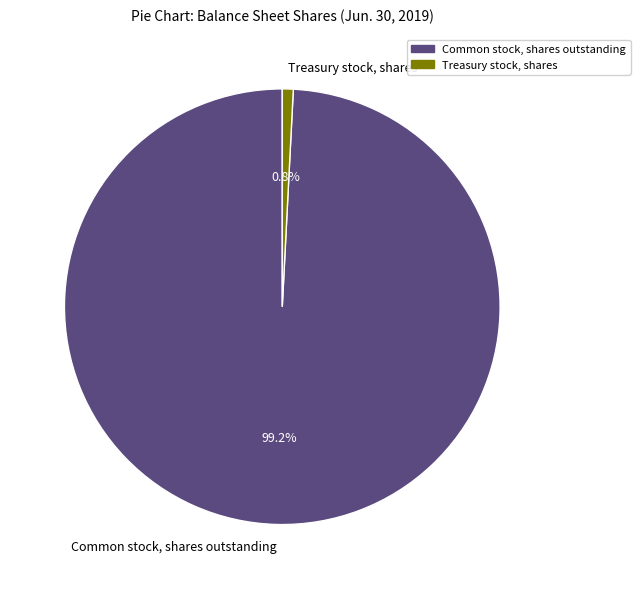

What is the smallest slice in the pie chart?

Treasury stock, shares